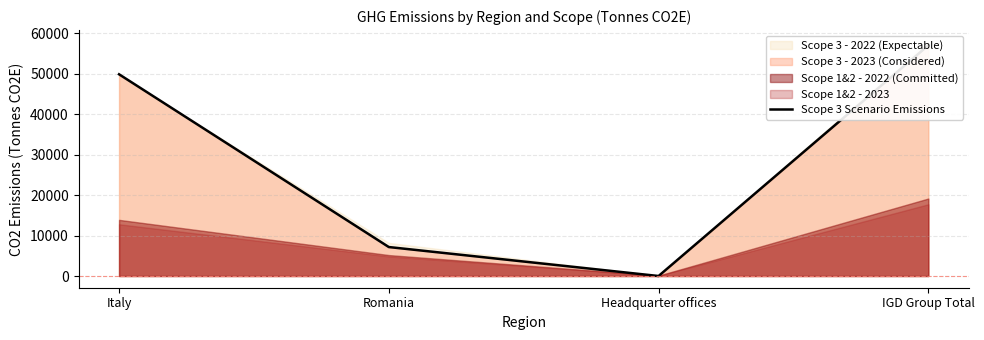

How many data points are less than 49828?

2